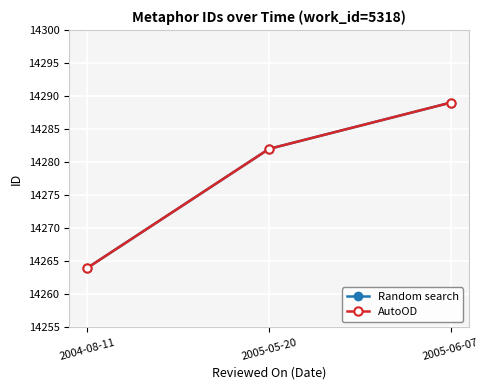

Between 2005-05-20 and 2005-06-07, which is larger?

2005-06-07